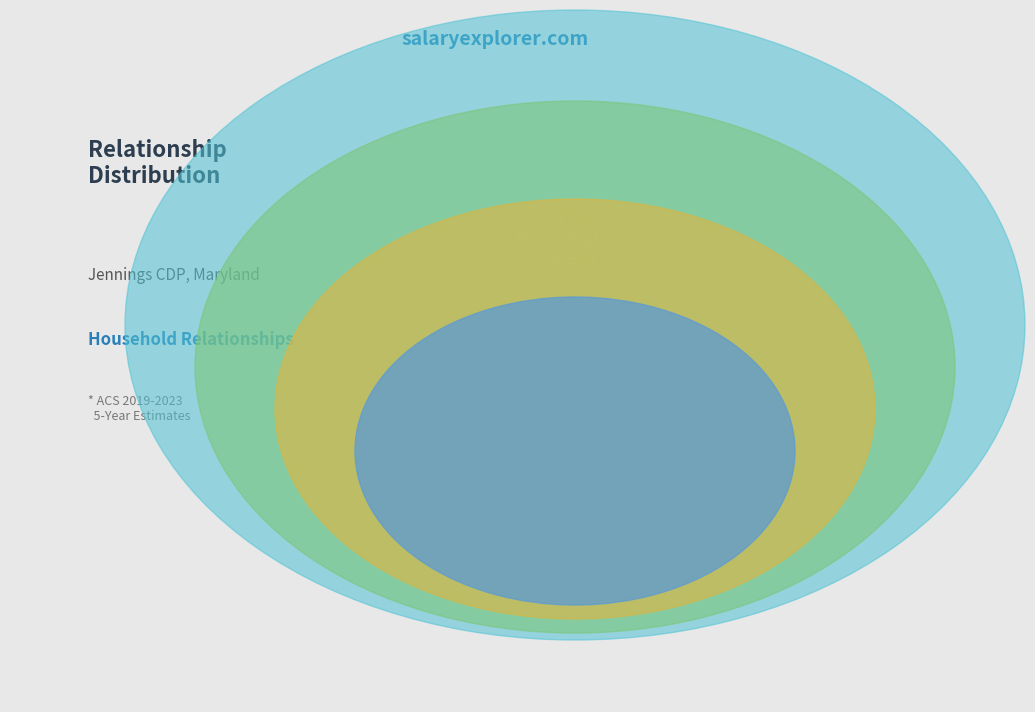

Is the sum of Householder and Other nonrelatives greater than half?

No